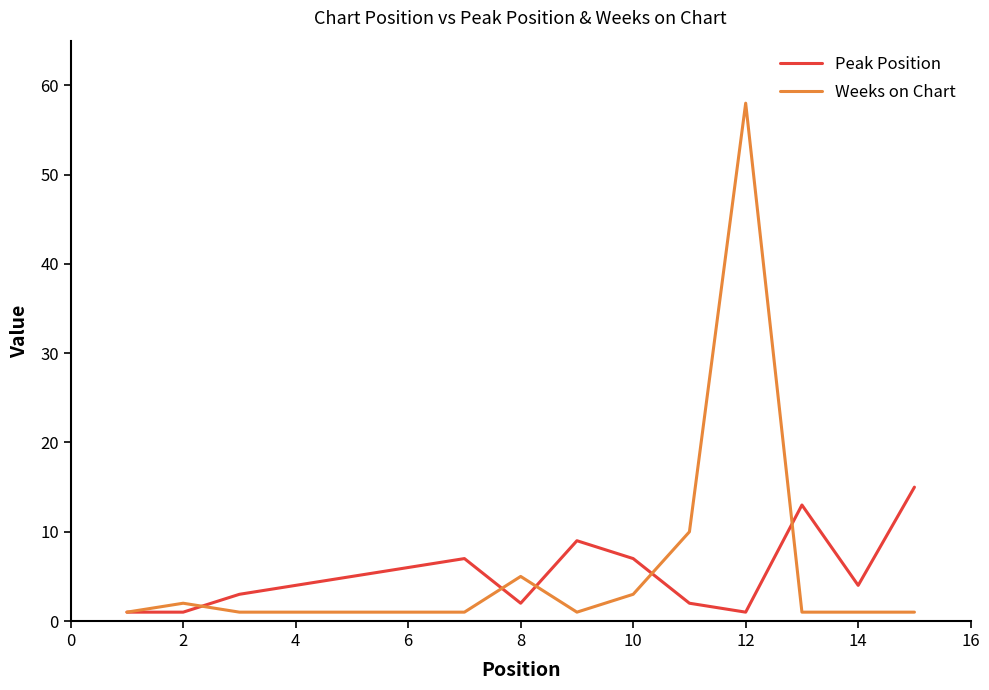

At how many categories does at least one series exceed 46?

1